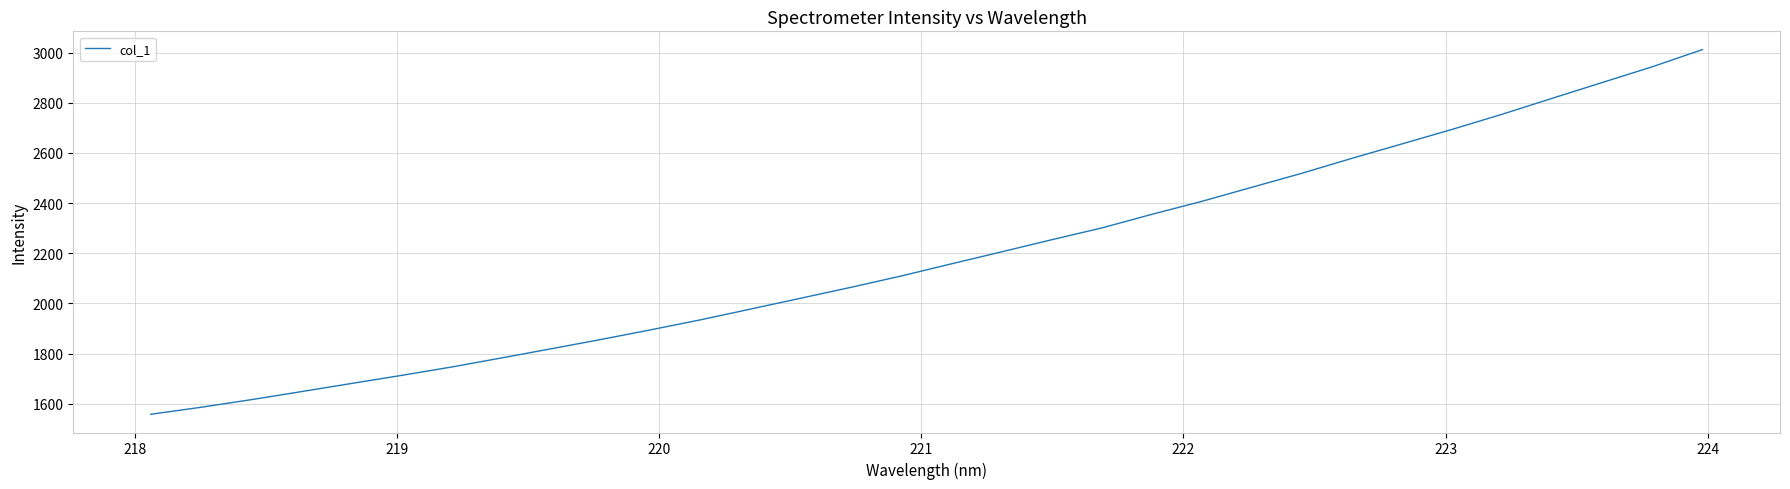

Count the number of data series in this chart.

1